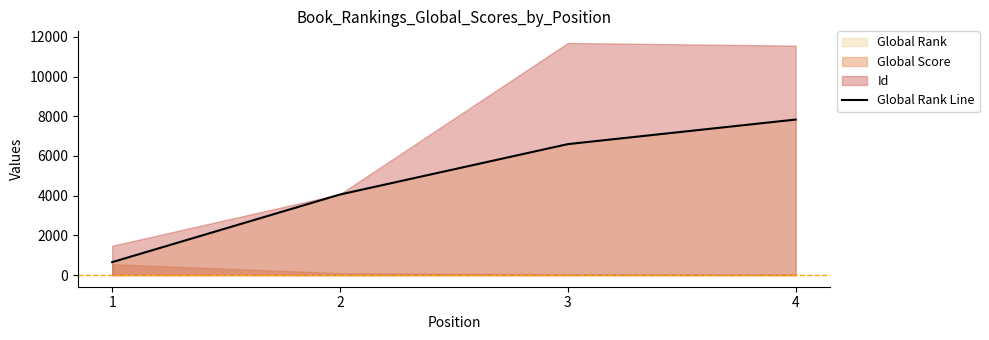

True or false: there are more than 2 points higher than both neighbors.

False